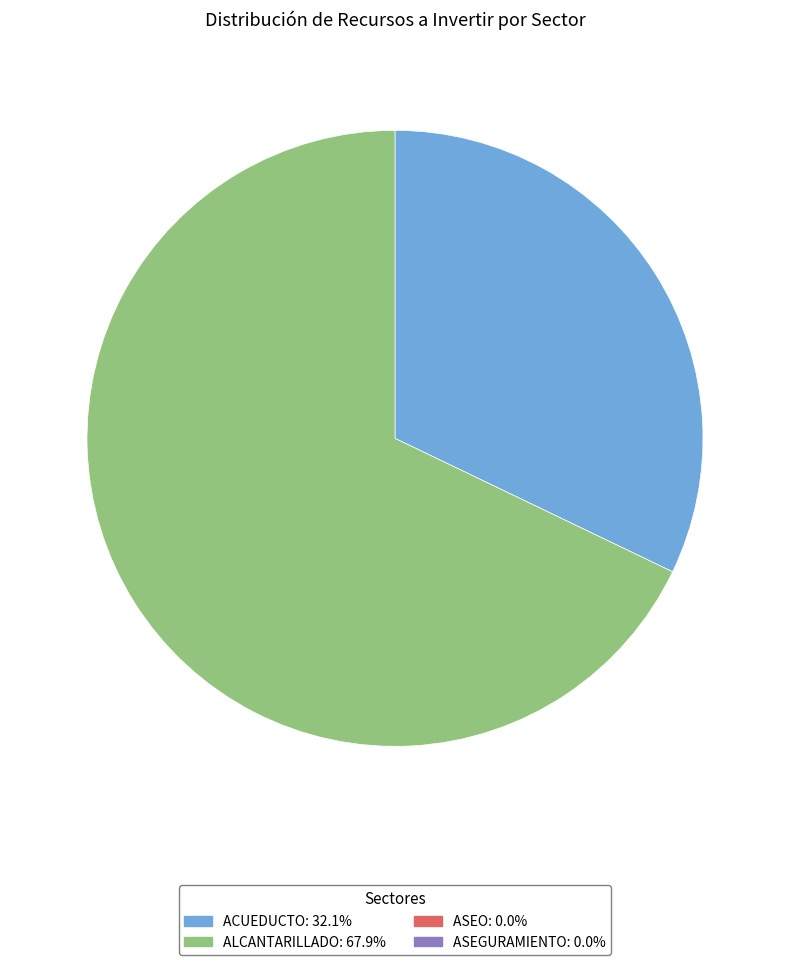

Is there any slice that represents more than half of the pie?

Yes